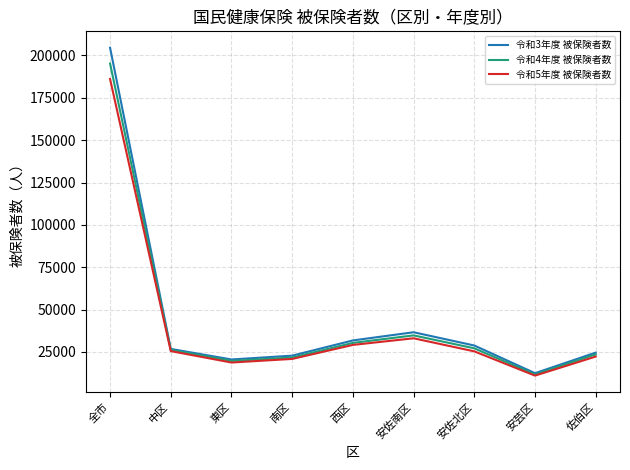

At which category does the chart reach its peak across all series?

全市